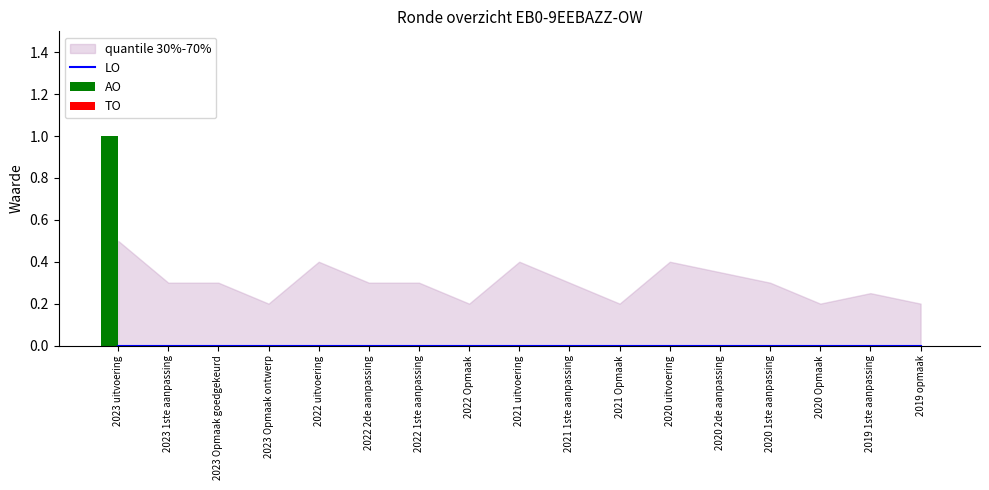

The value of AO at 2020 uitvoering is 0. True or false?

False